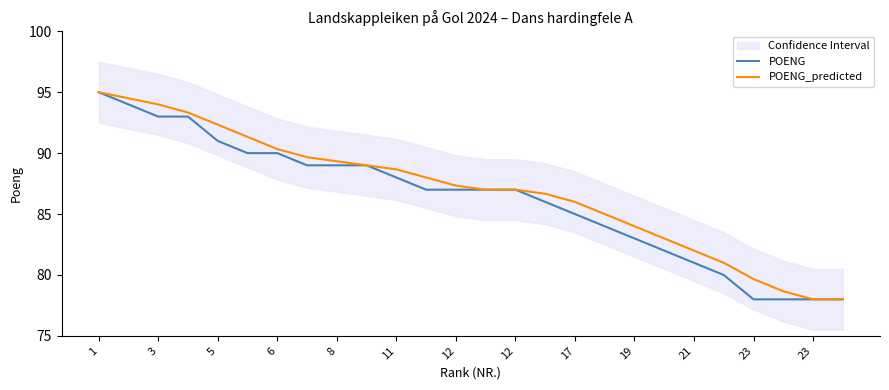

Which series changed the most between 6 and 11?

POENG